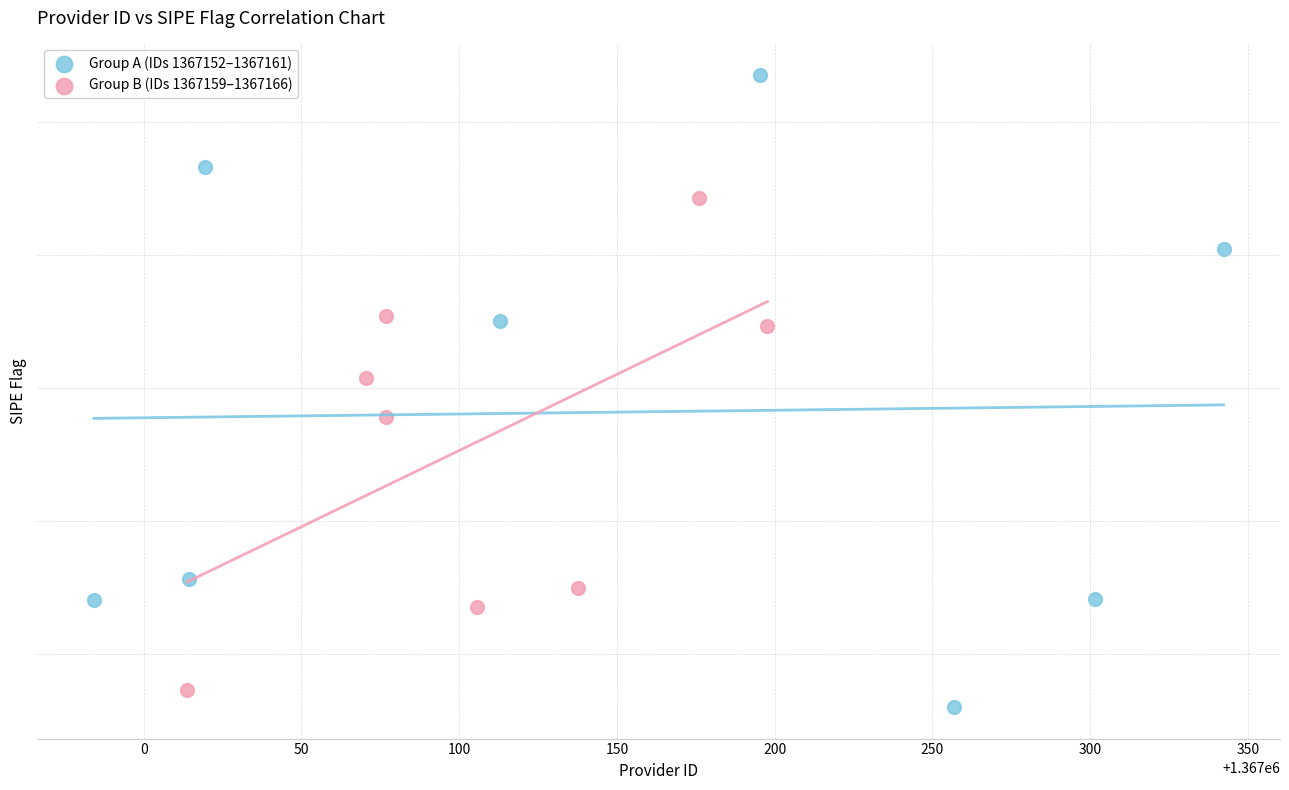

What are all the series names shown in the legend?

Group A (IDs 1367152–1367161), Group B (IDs 1367159–1367166)